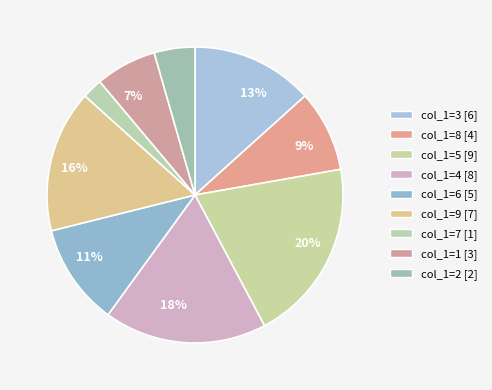

Count the number of slices in the pie.

9